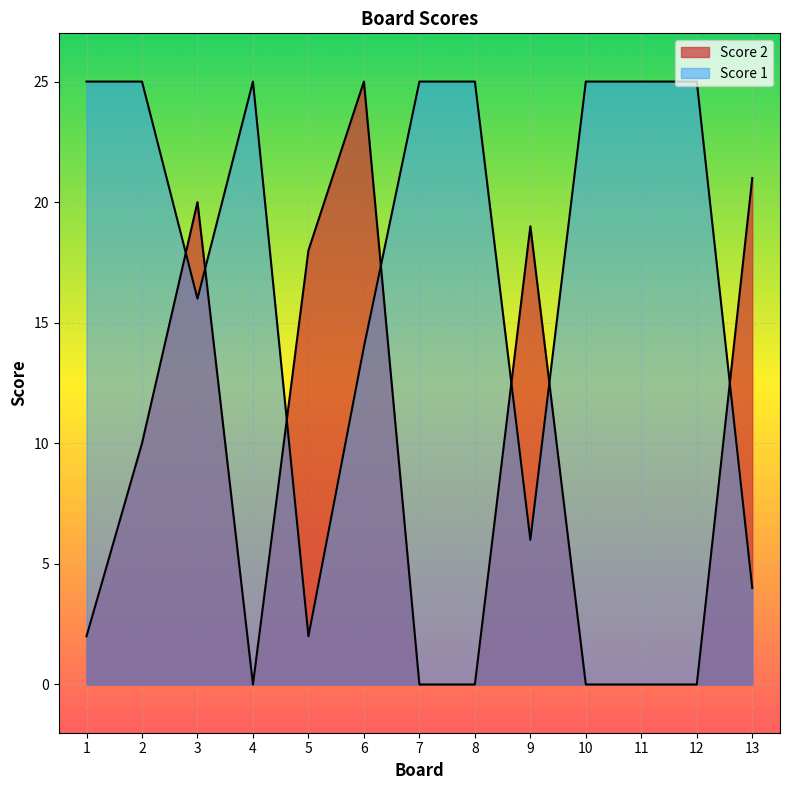

At which label does Score 2 reach its minimum?

4